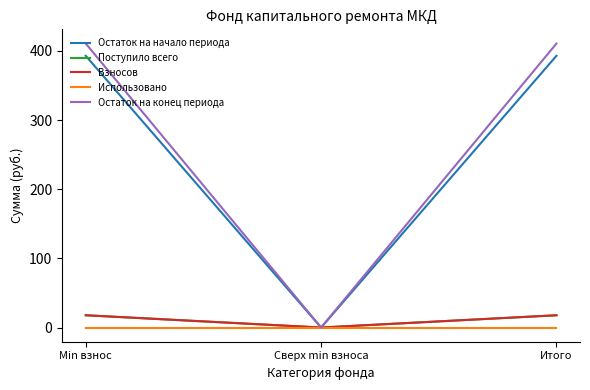

Is the value of Остаток на конец периода at Min взнос greater than the value of Взносов at Min взнос?

Yes